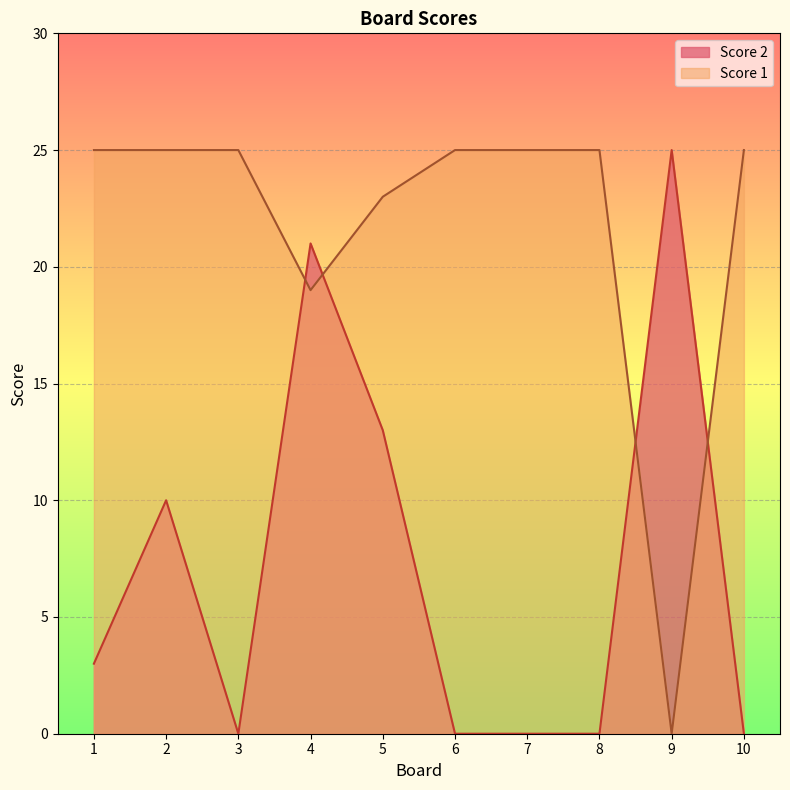

How many distinct data groups are displayed?

2